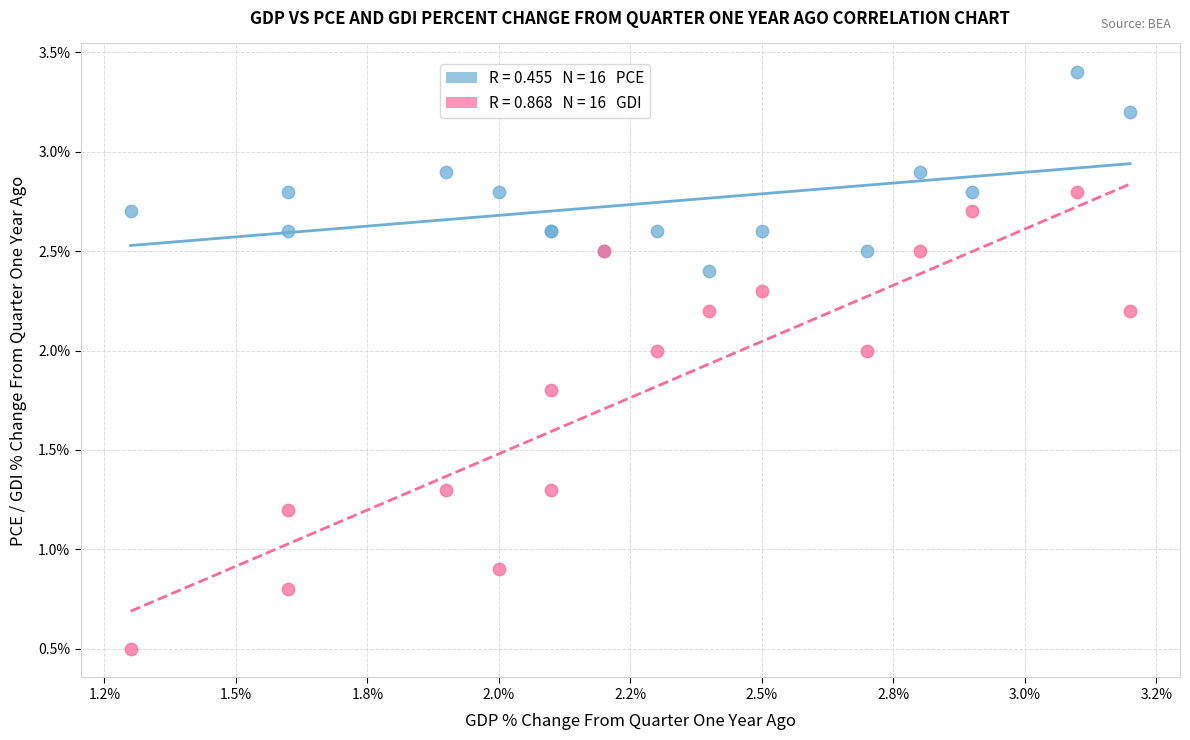

Across all series, what Y value is closest to 1?

0.9